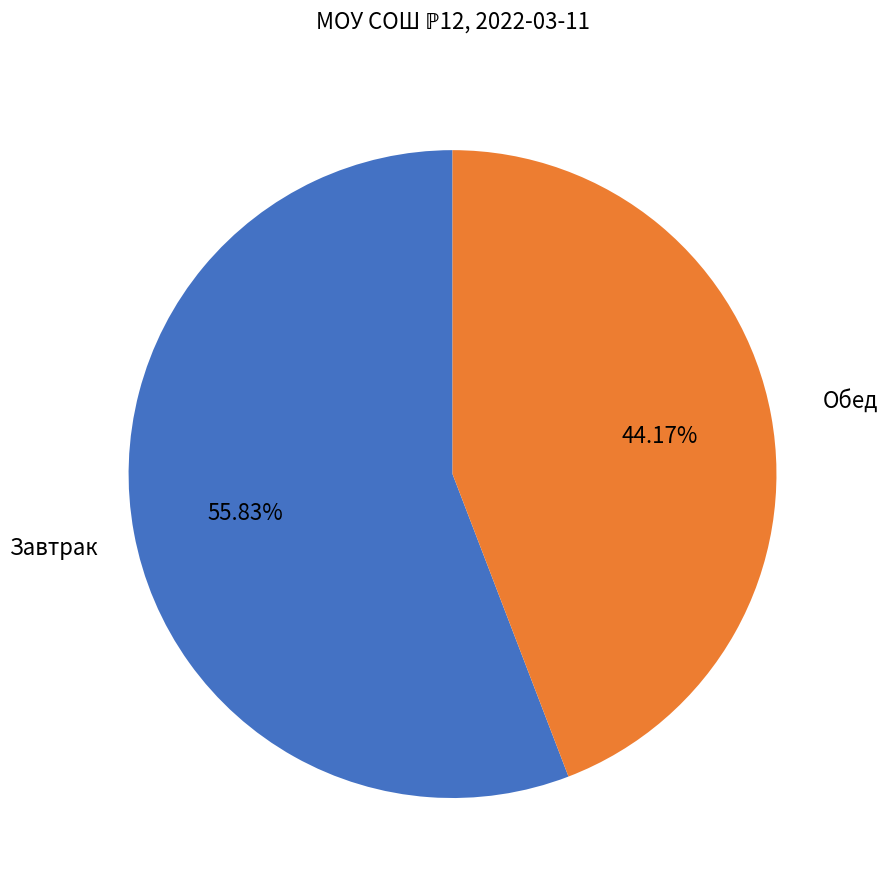

Is there any slice that represents more than half of the pie?

Yes